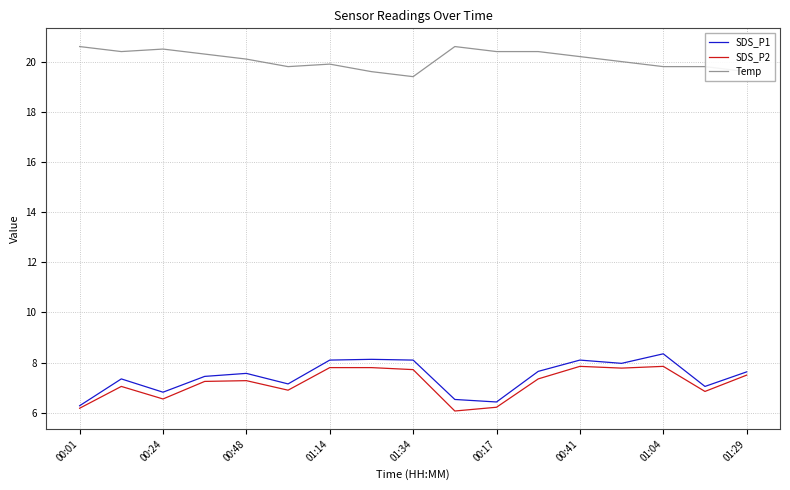

Which series has the largest total across all categories?

Temp